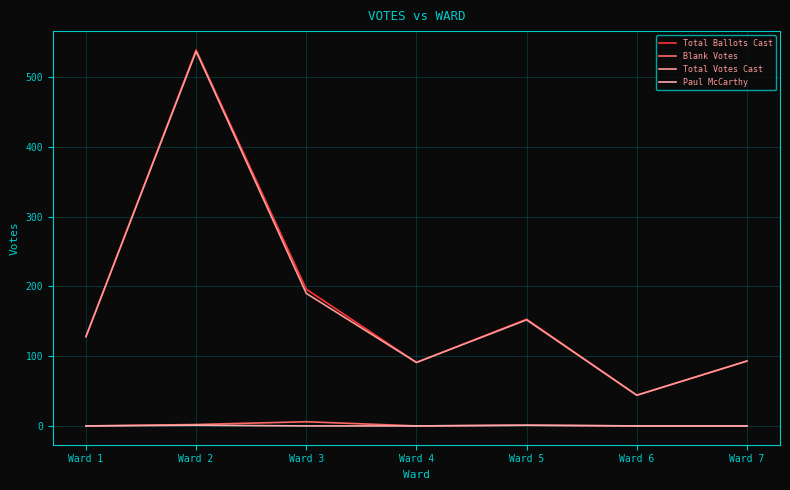

True or false: Paul McCarthy and Blank Votes cross at least once.

False